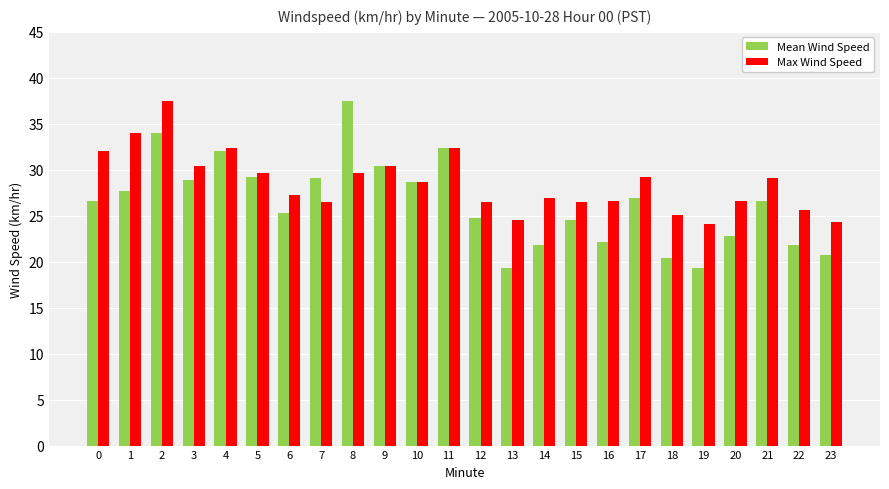

Does the chart contain any negative values?

No